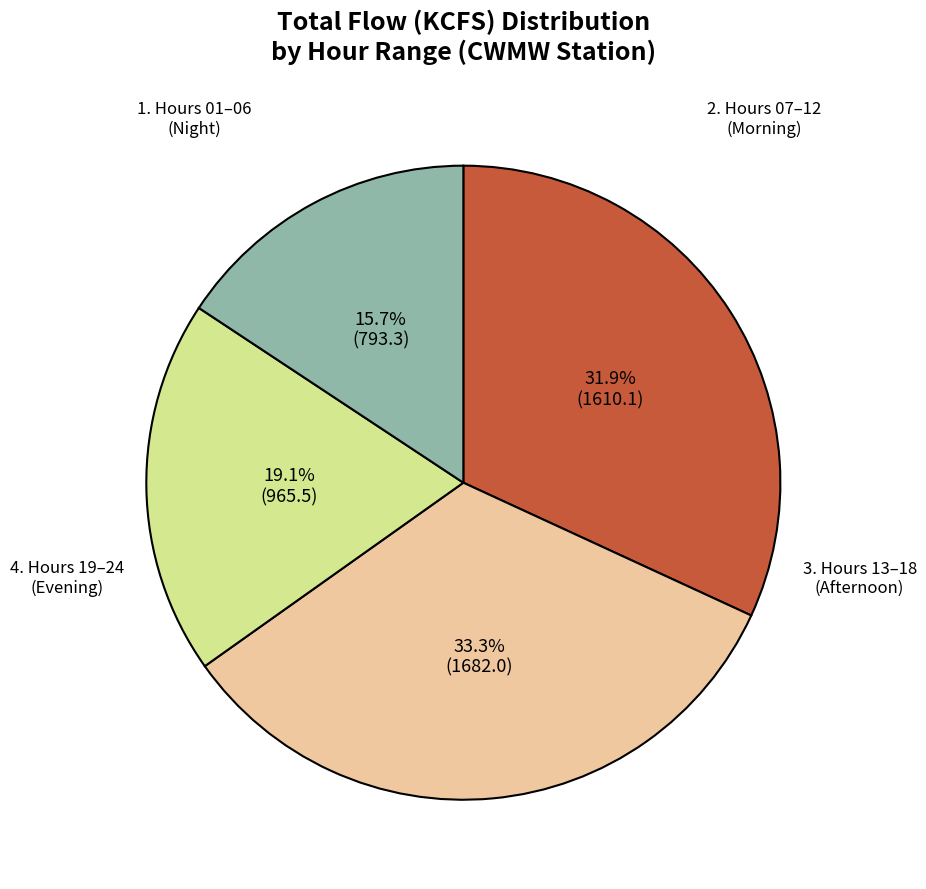

Is there any slice that represents more than half of the pie?

No